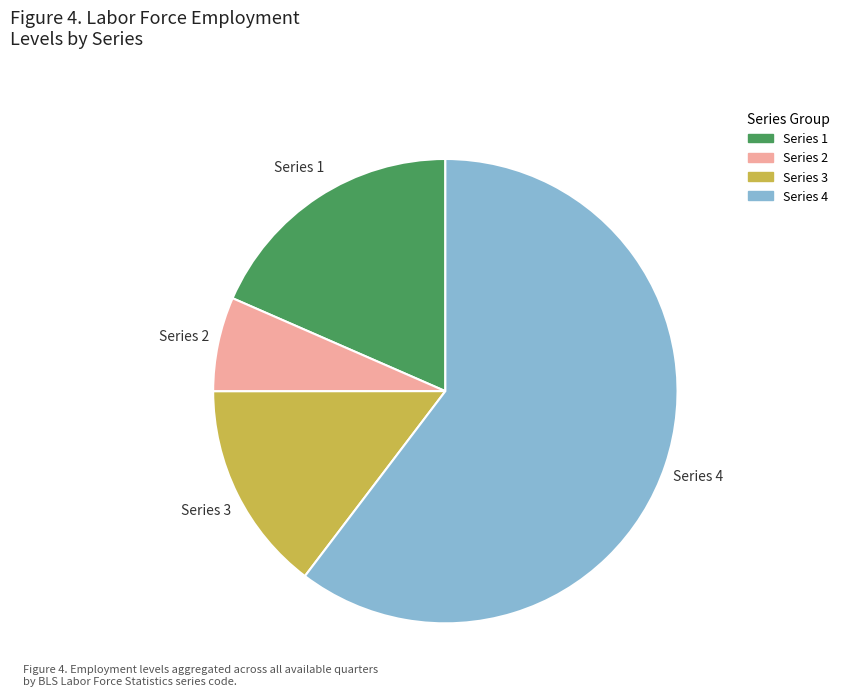

Does any single category account for the majority?

Yes